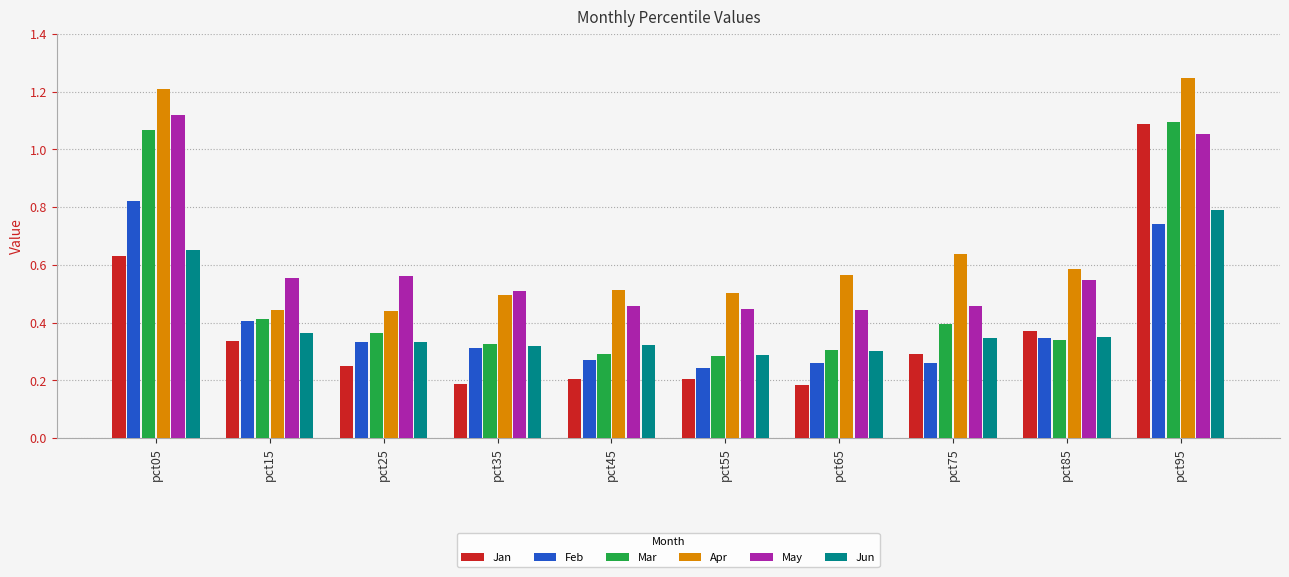

Which series has the widest spread of values?

Jan